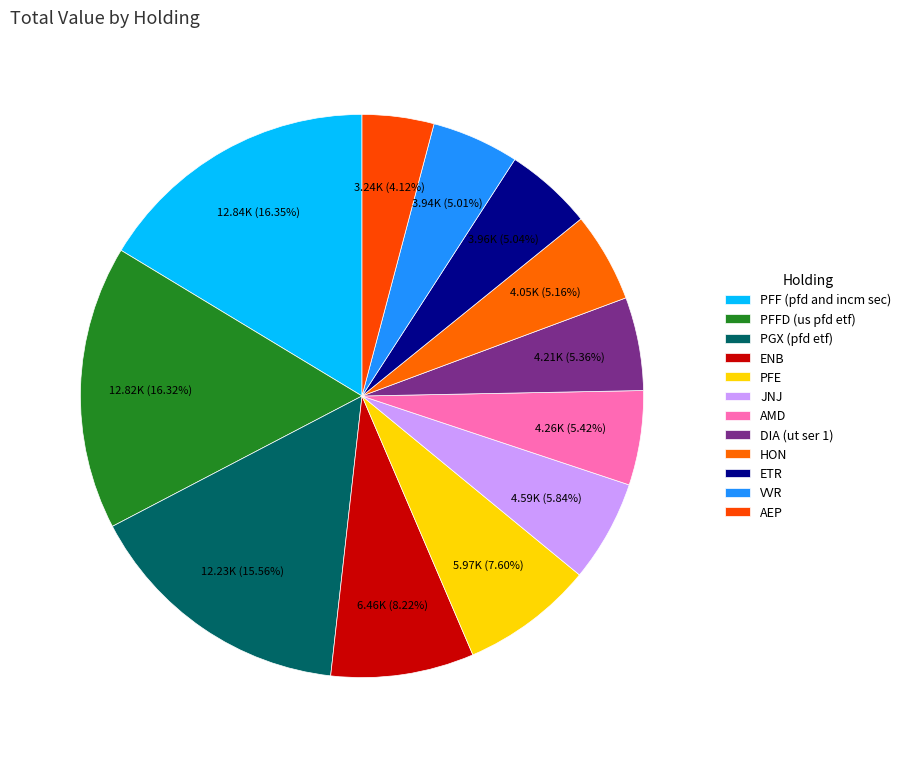

To the nearest percent, what is the combined percentage of HON and JNJ?

11%